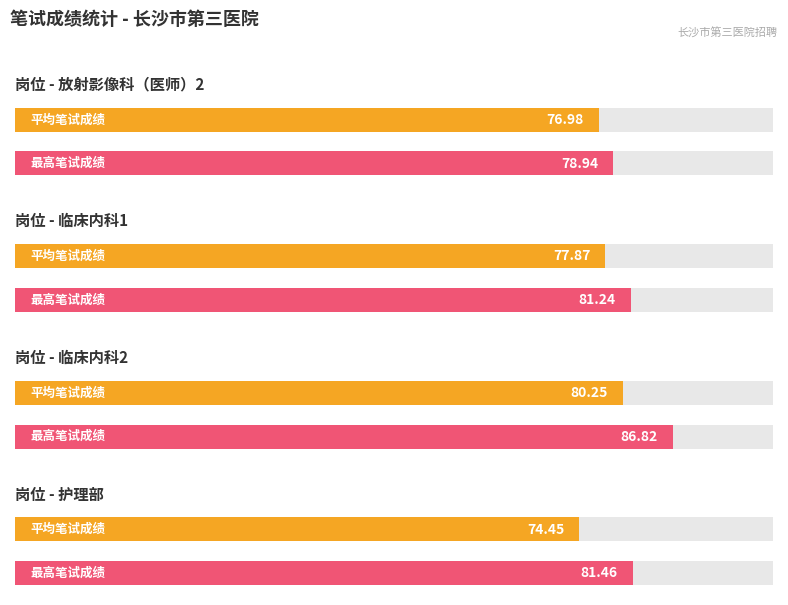

Are the bars horizontal?

Yes